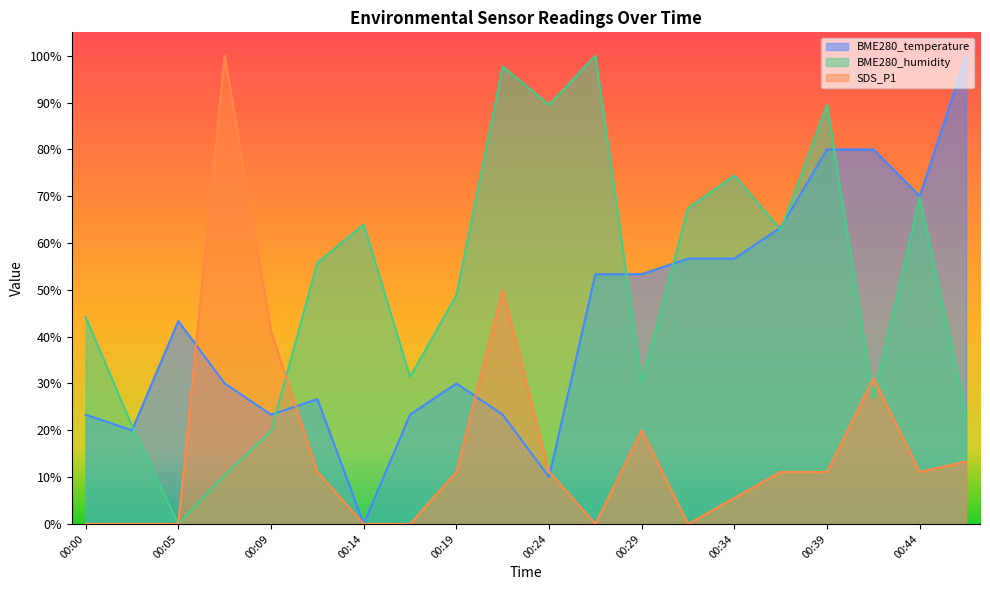

Is it true that SDS_P1 equals 29.3 at 00:22?

False